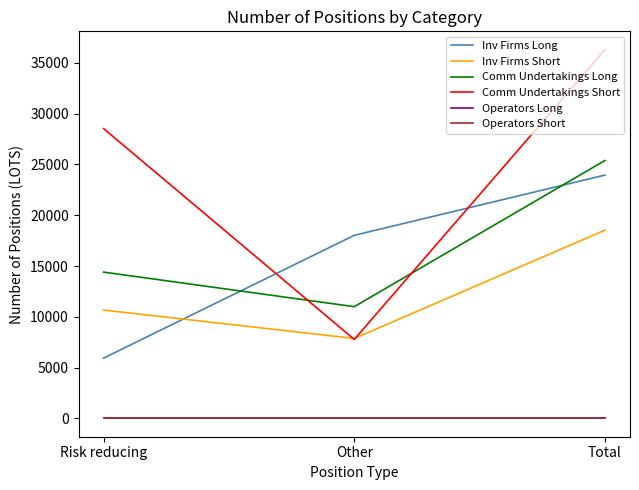

Is this an area chart (filled region under the line)?

No